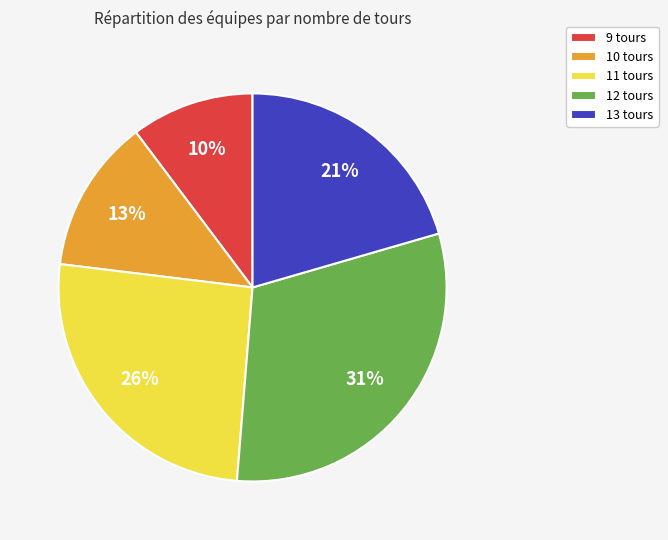

Between 11 tours and 9 tours, which is larger?

11 tours